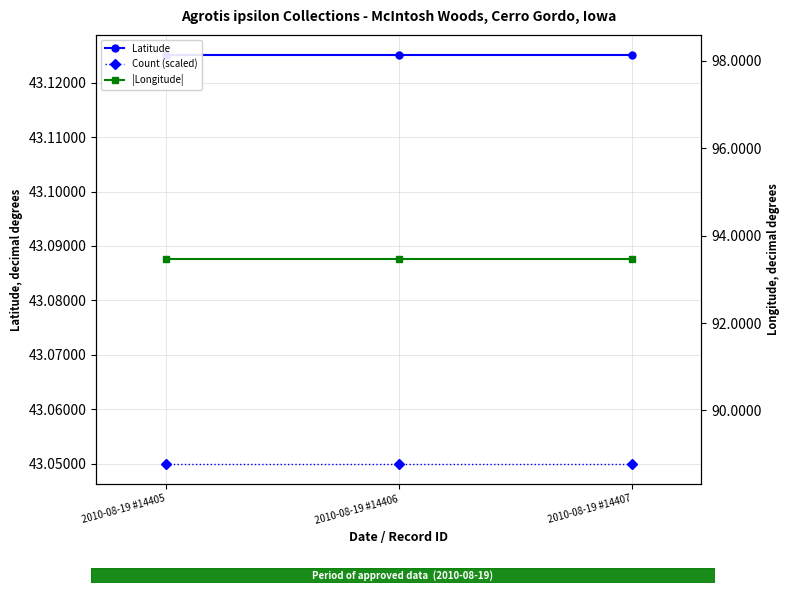

What is the minimum value shown in the chart?

43.0